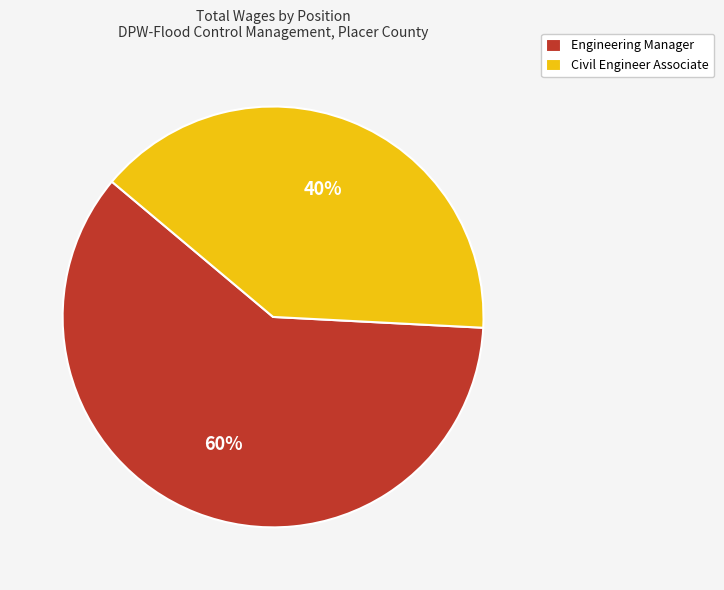

Which has a higher value, Engineering Manager or Civil Engineer Associate?

Engineering Manager